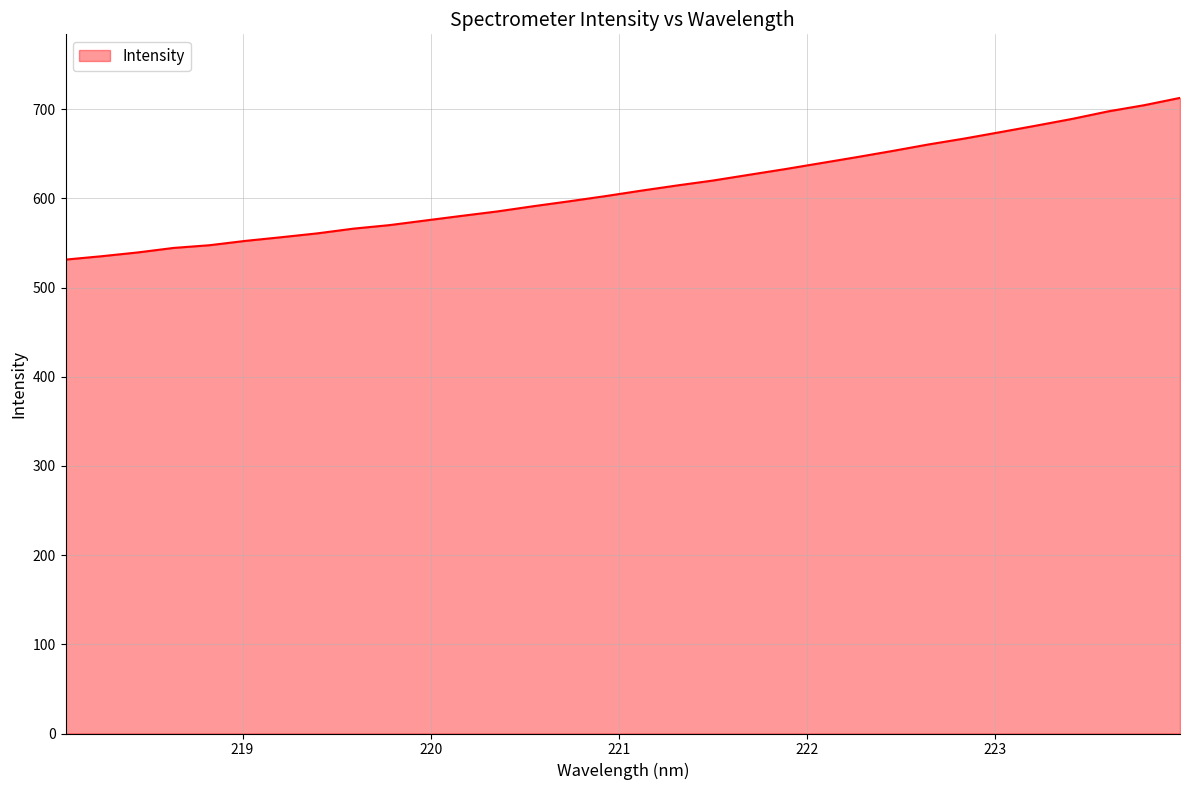

How many distinct data groups are displayed?

1